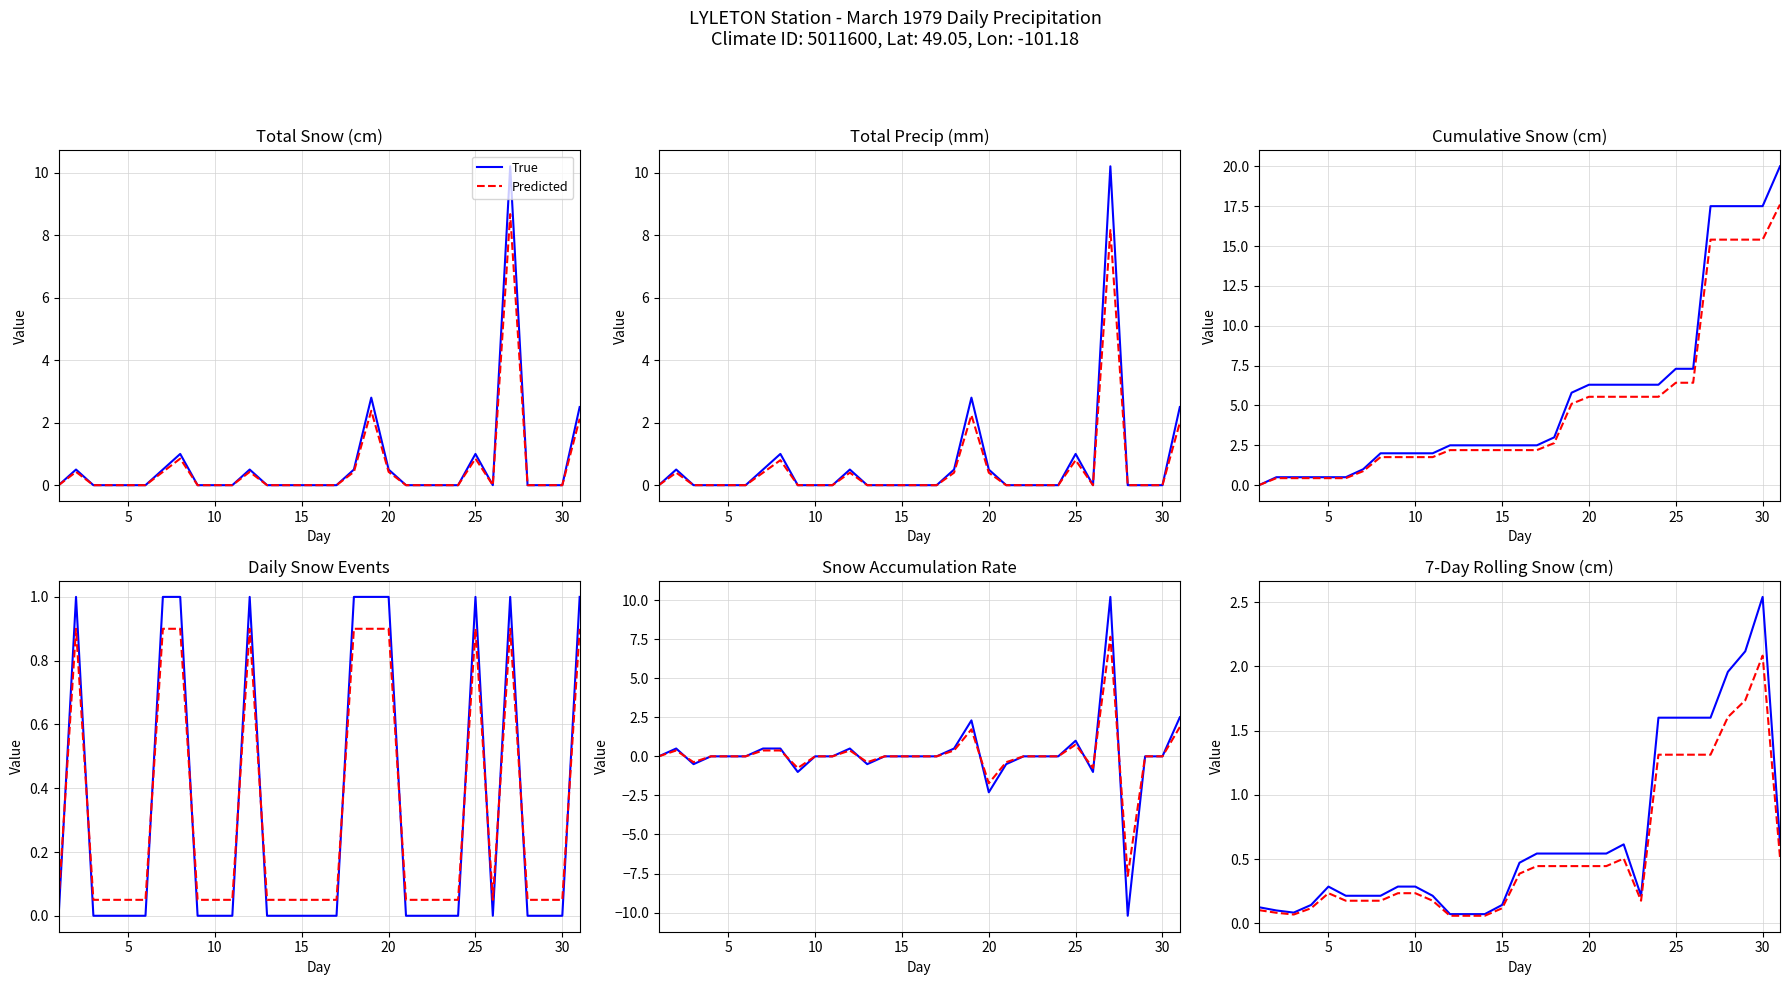

Rank the series by their maximum value, from highest to lowest.

True, Predicted